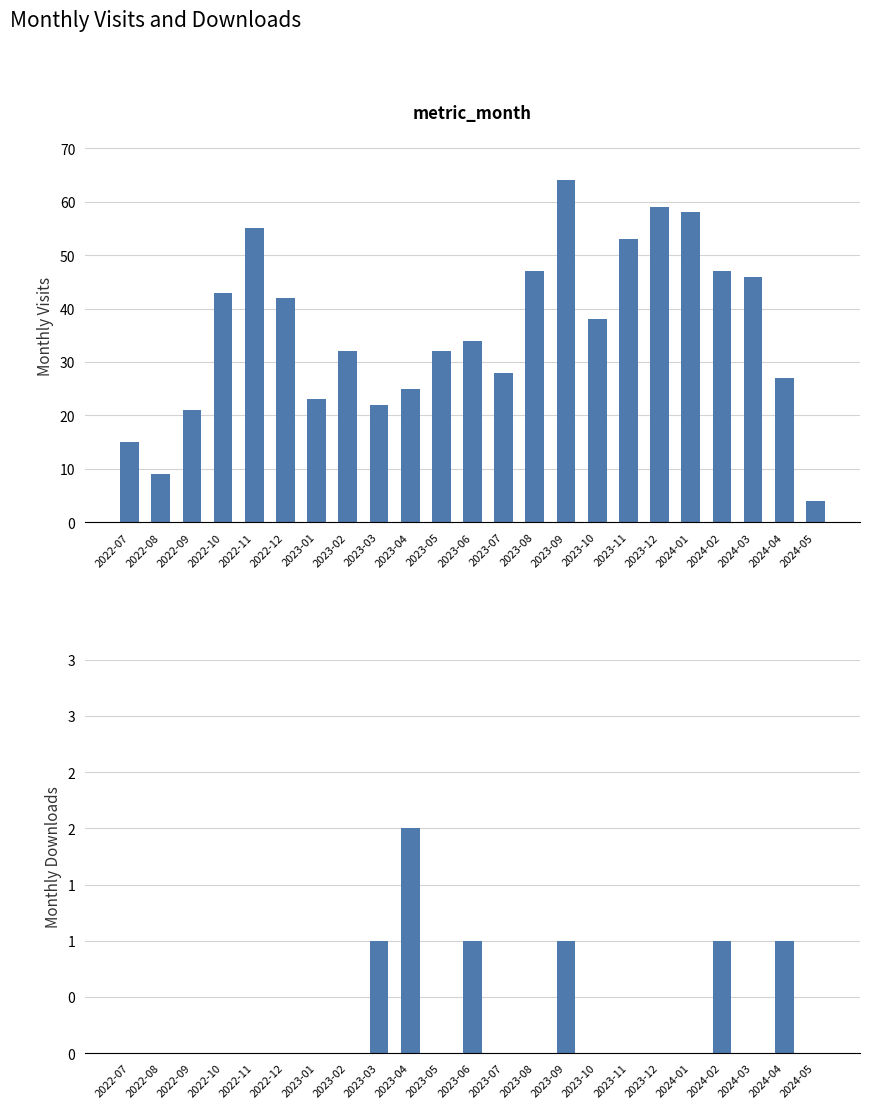

Reading left to right, what are all the values shown in this chart?

monthly_visit: 15	9	21	43	55	42	23	32	22	25	32	34	28	47	64	38	53	59	58	47	46	27	4
monthly_download_resource: 0	0	0	0	0	0	0	0	1	2	0	1	0	0	1	0	0	0	0	1	0	1	0